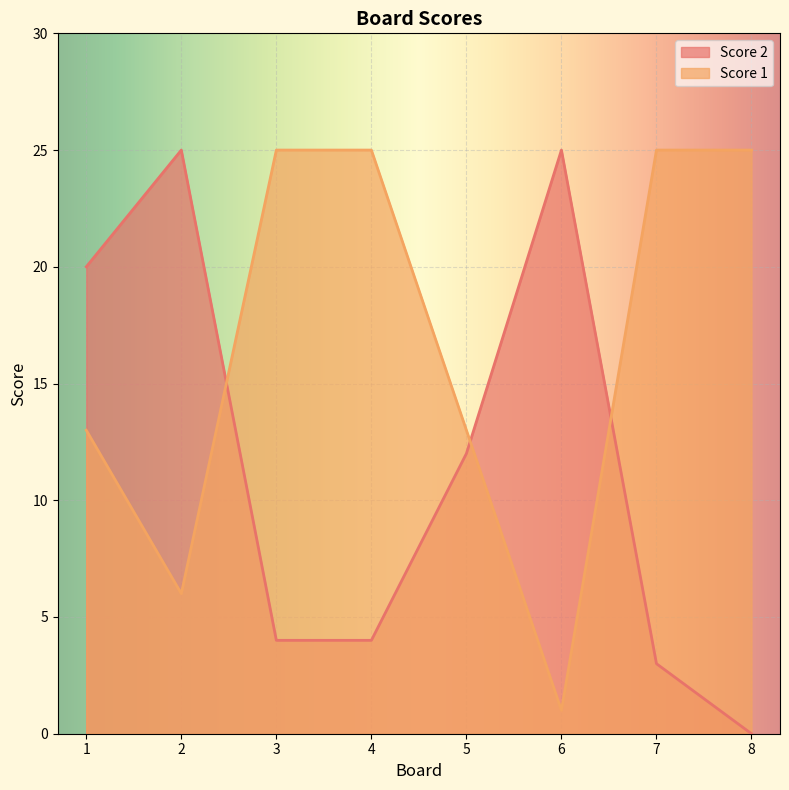

Reading left to right, extract all data points from this chart.

Score 2: 1=20	2=25	3=4	4=4	5=12	6=25	7=3	8=0
Score 1: 1=13	2=6	3=25	4=25	5=13	6=1	7=25	8=25